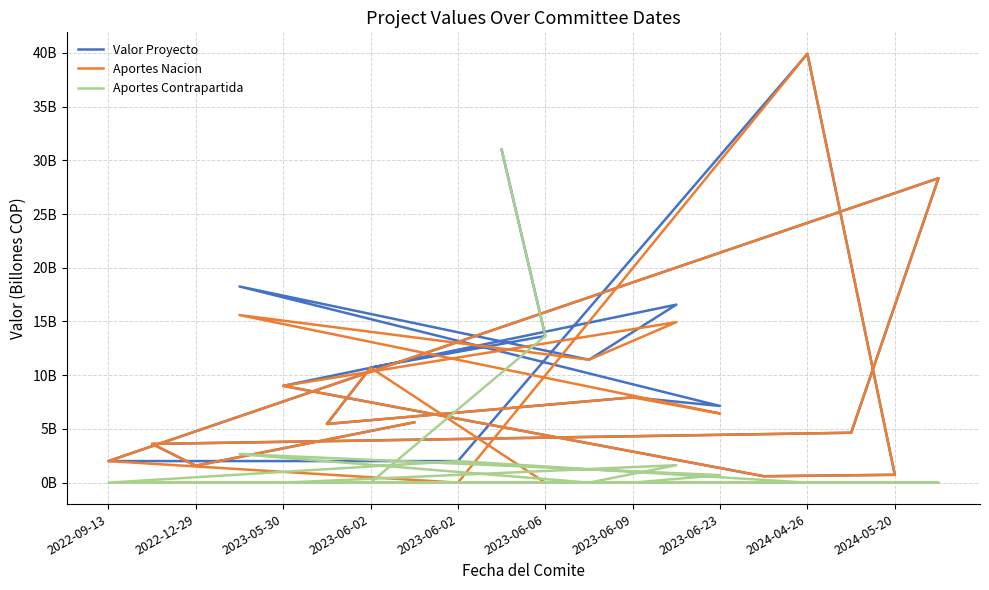

Is it true that Aportes Contrapartida equals 0.7 at 2023-06-23?

True